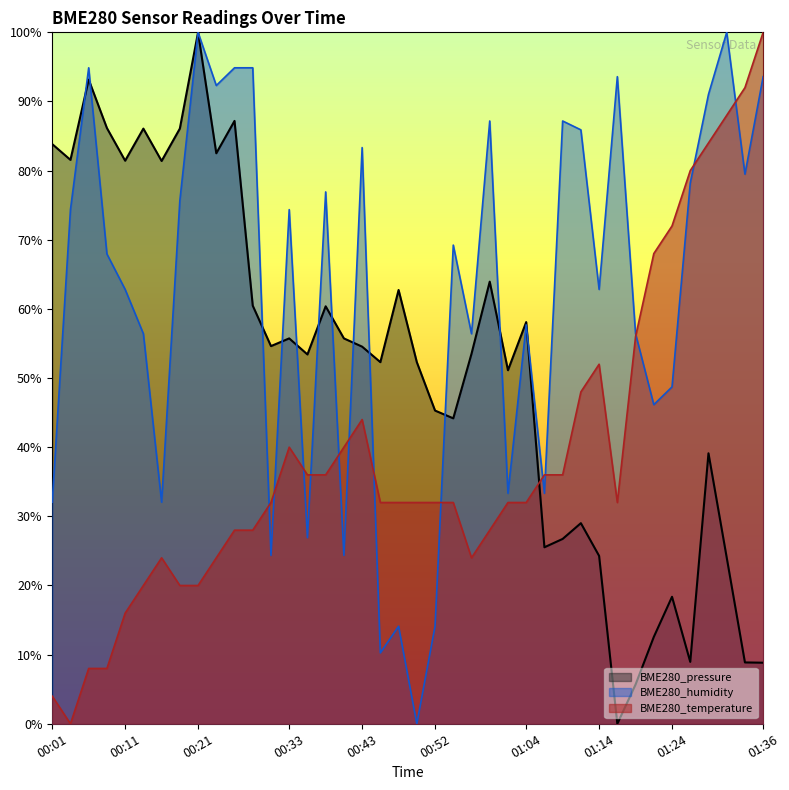

The value of BME280_temperature at 00:21 is 13.4. True or false?

False